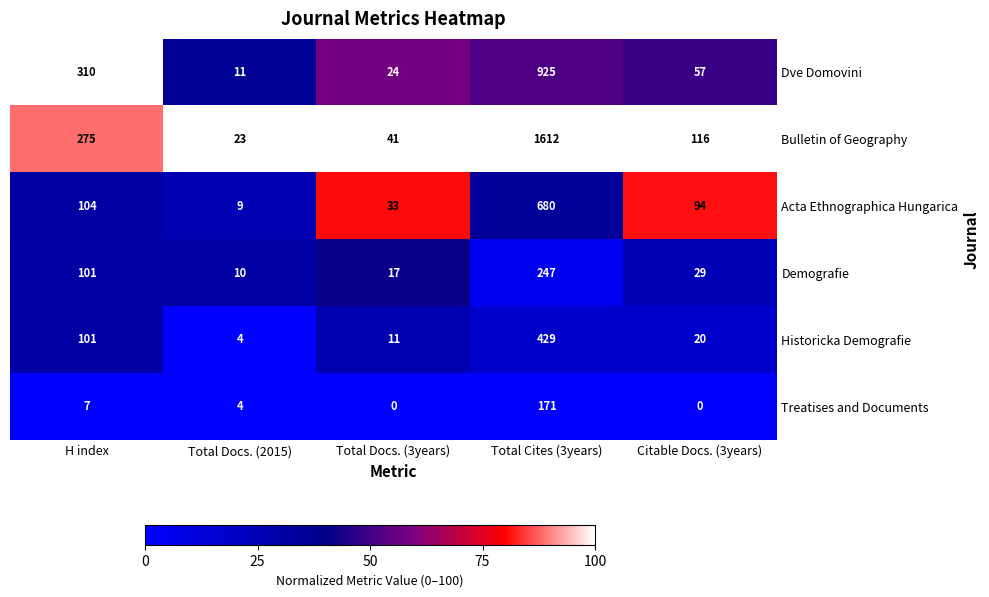

How many series are shown in this chart?

6